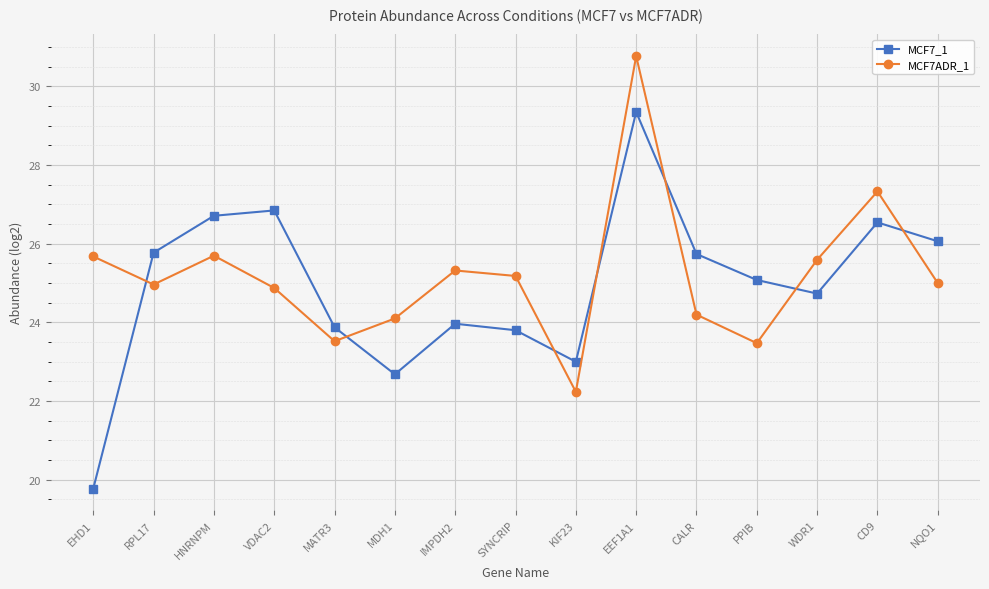

Where is the first local minimum for MCF7_1?

MDH1